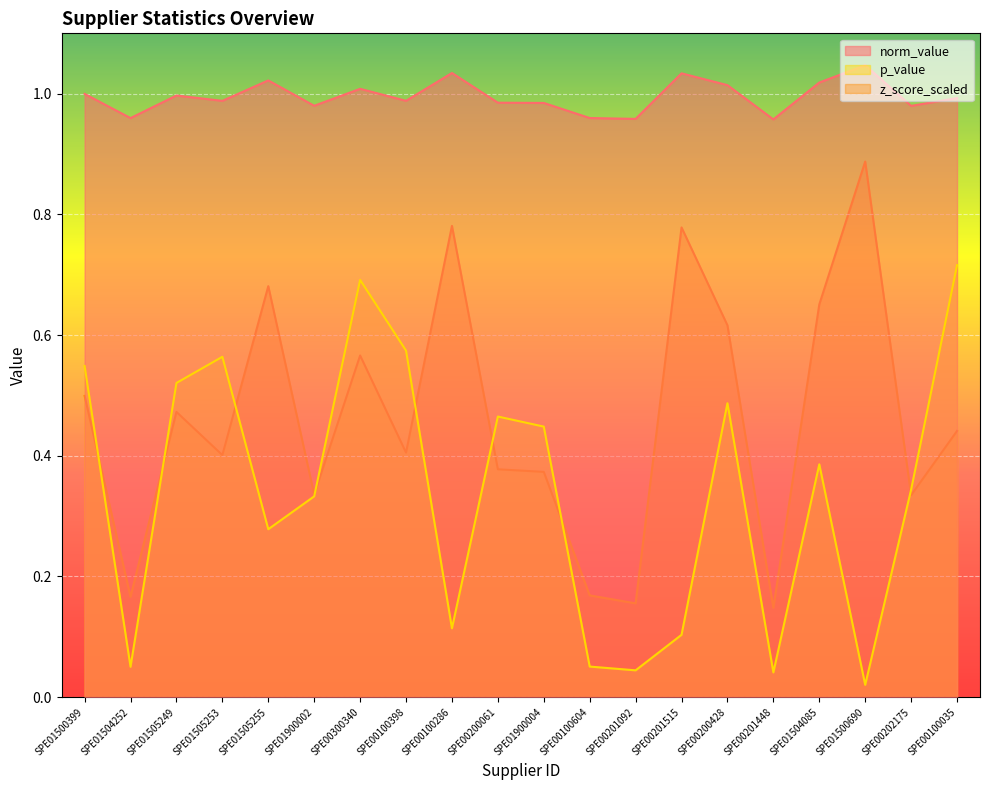

Which series has the widest spread of values?

z_score_scaled